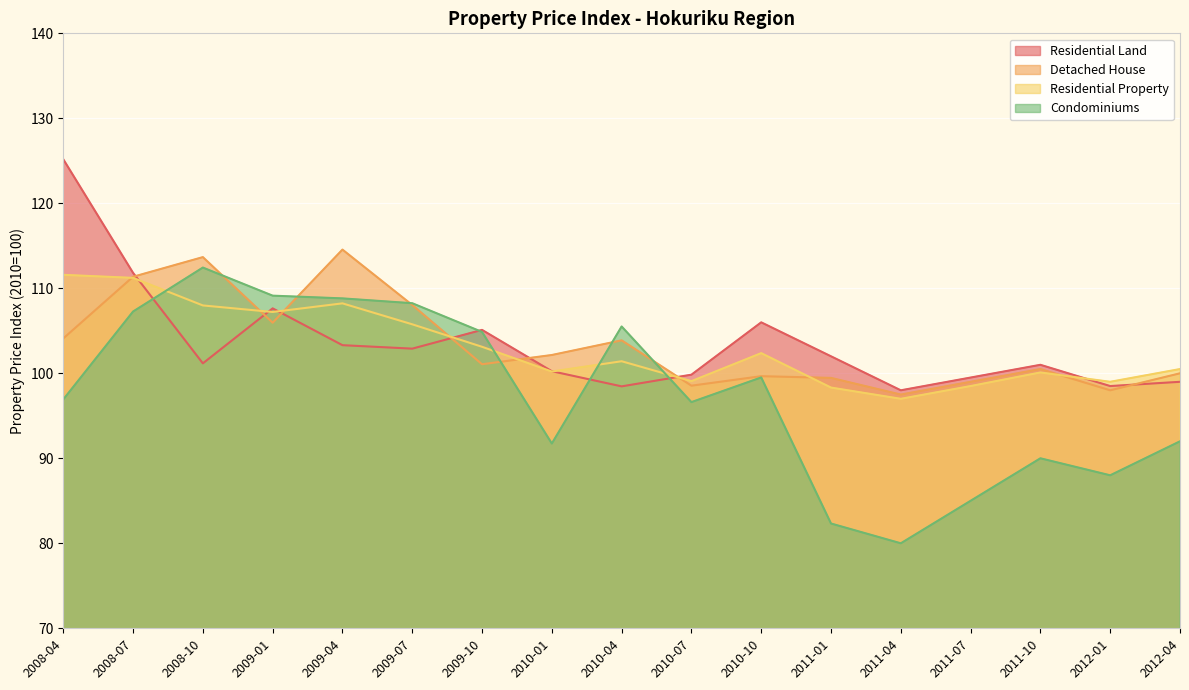

True or false: Residential Property and Detached House cross at least once.

True